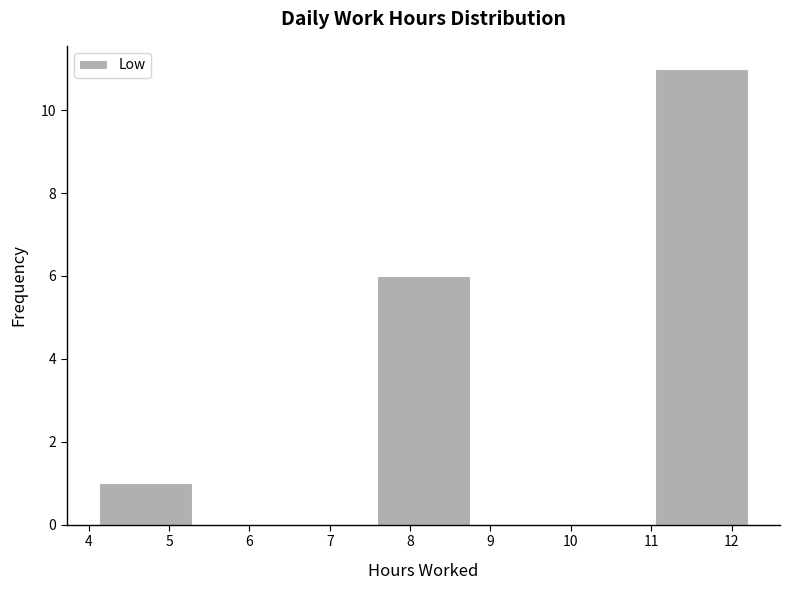

Reading left to right, transcribe this chart: for each bar, give the range it covers on the x-axis and its height. Neither the bar edges nor the heights are printed on the chart, so give them approximately, as read against the axes.

4.1 to 5.3: 1
5.3 to 6.4: 0
6.4 to 7.6: 0
7.6 to 8.7: 6
8.7 to 9.9: 0
9.9 to 11.0: 0
11.0 to 12.2: 11